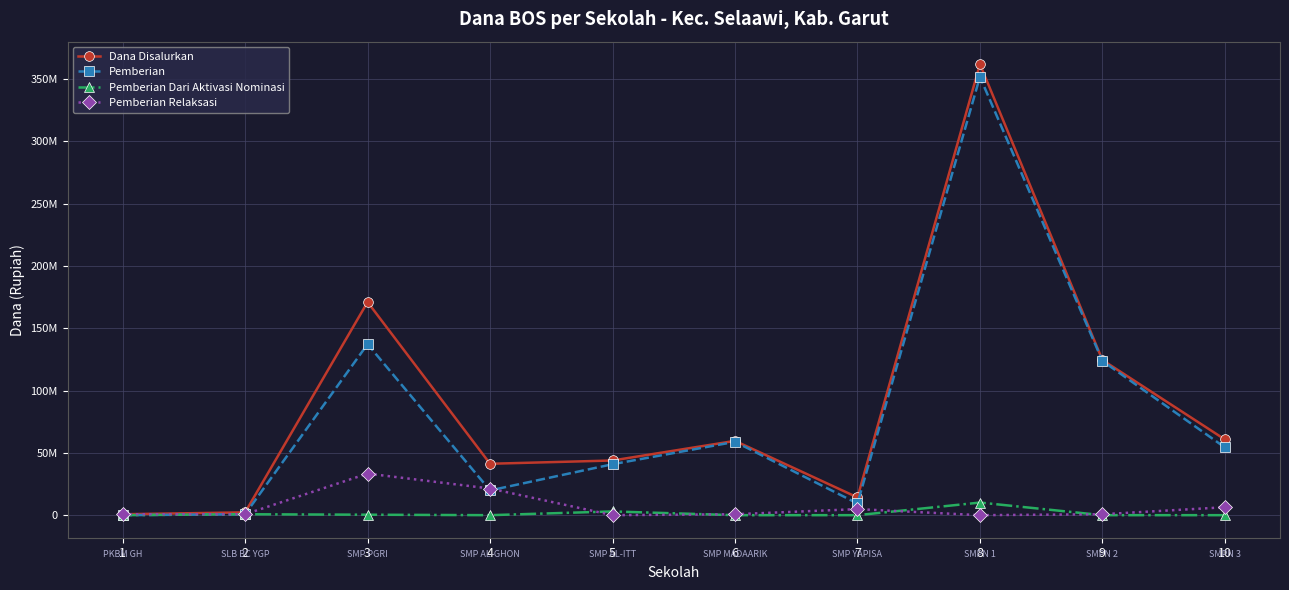

Where does the Pemberian Relaksasi series first go above 750000?

3